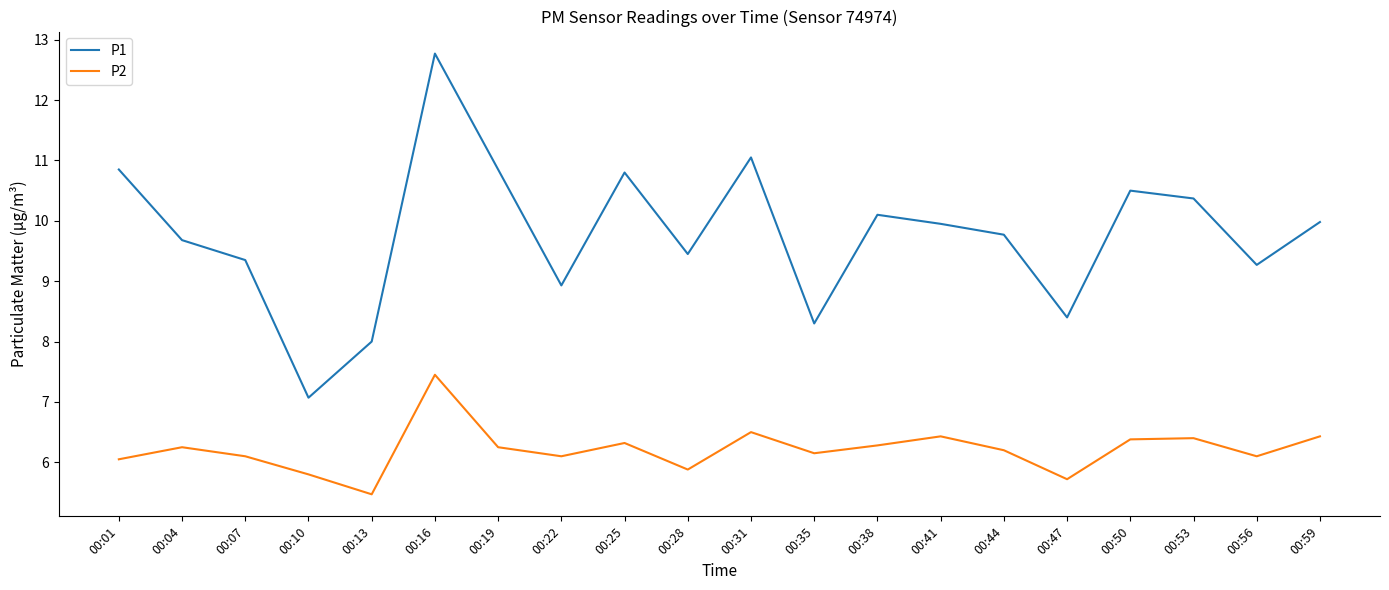

Rank the series at 00:13 from lowest to highest value.

P2, P1